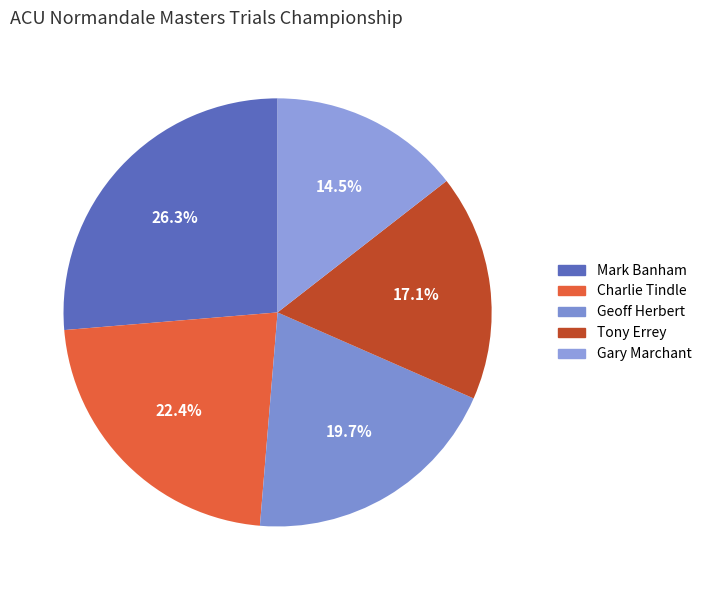

True or false: Tony Errey accounts for 28% of the total.

False